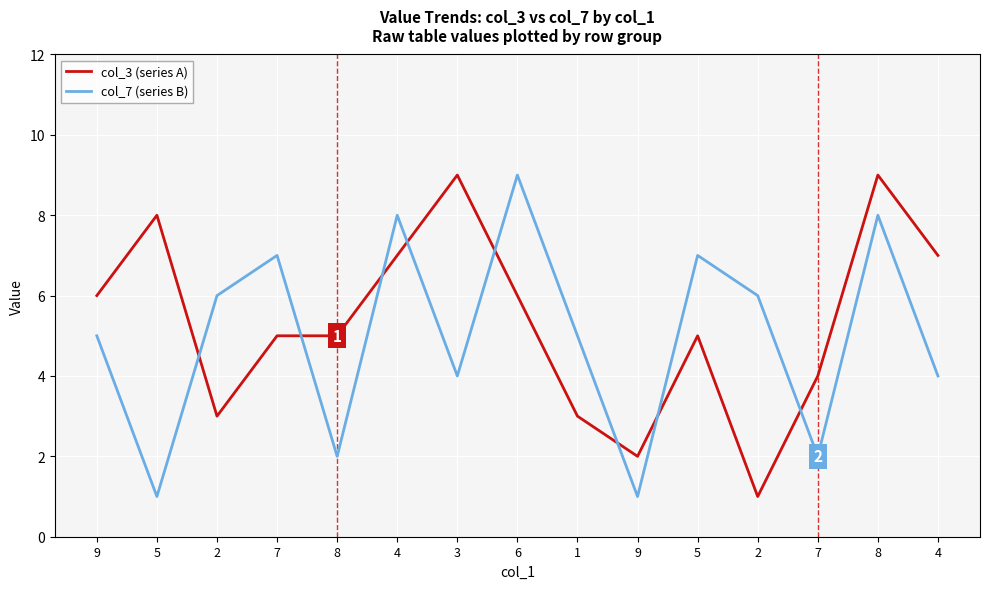

What are all the series names shown in the legend?

col_3 (series A), col_7 (series B)